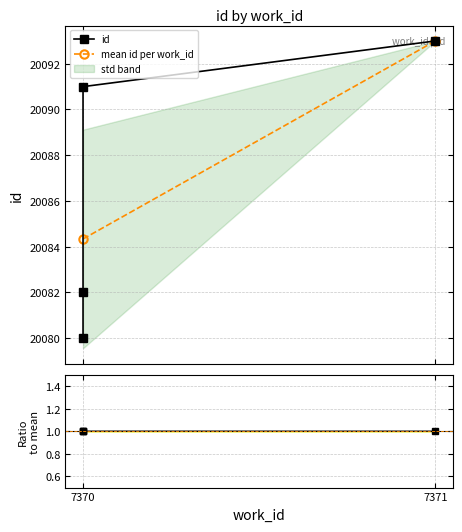

What is the average value?

20086